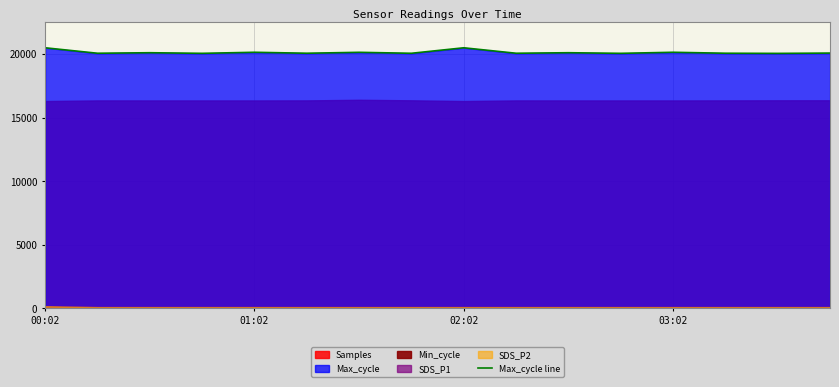

What is the minimum value for Max_cycle line?

20039